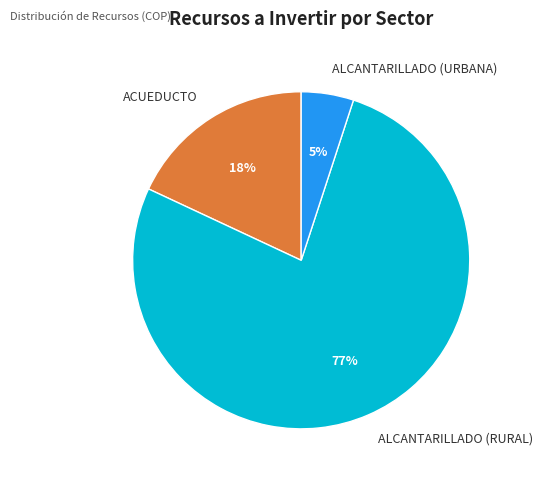

Is it true that ALCANTARILLADO (RURAL) is 91% of the pie?

False